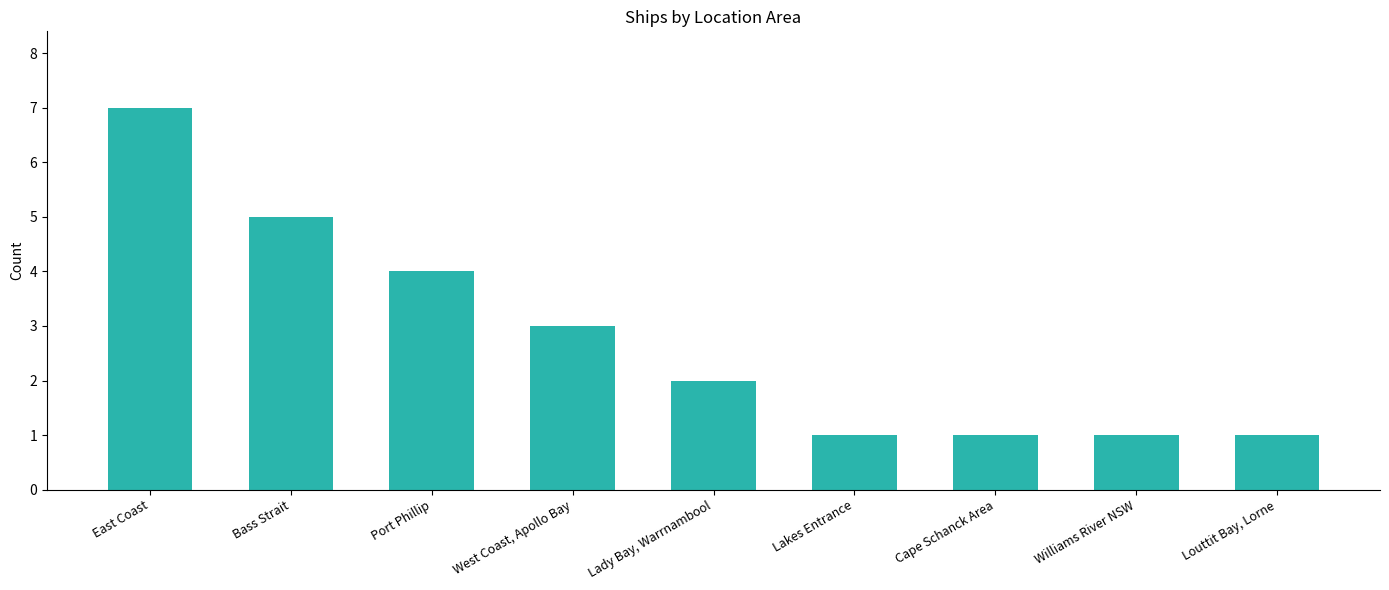

What is the greatest value displayed?

7